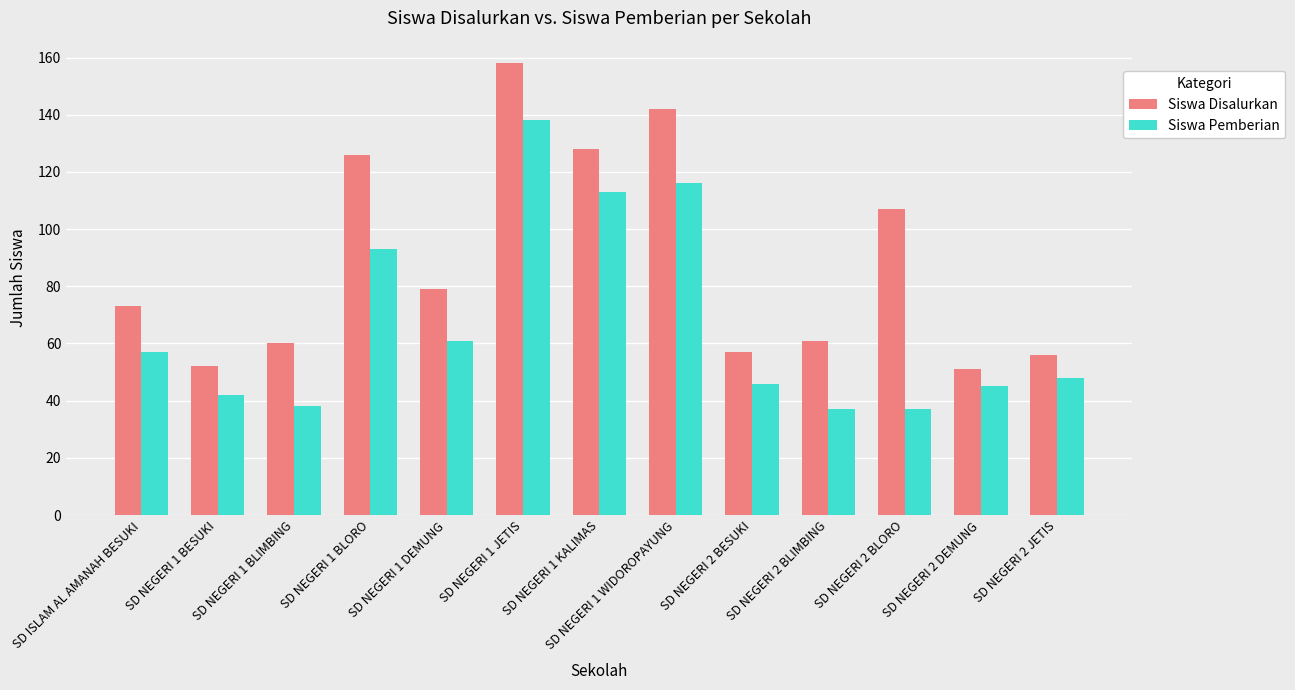

Which series has the widest spread of values?

Siswa Disalurkan